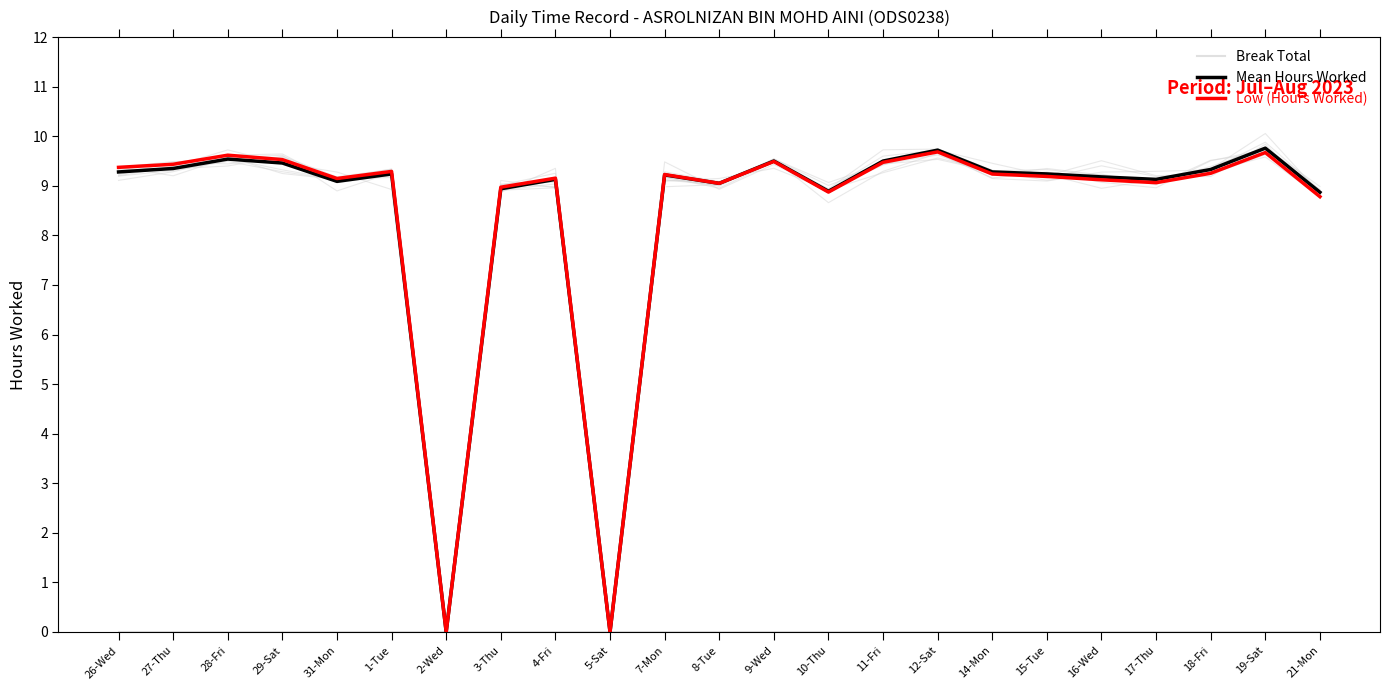

At which label is Break Total closest to 0?

26-Wed